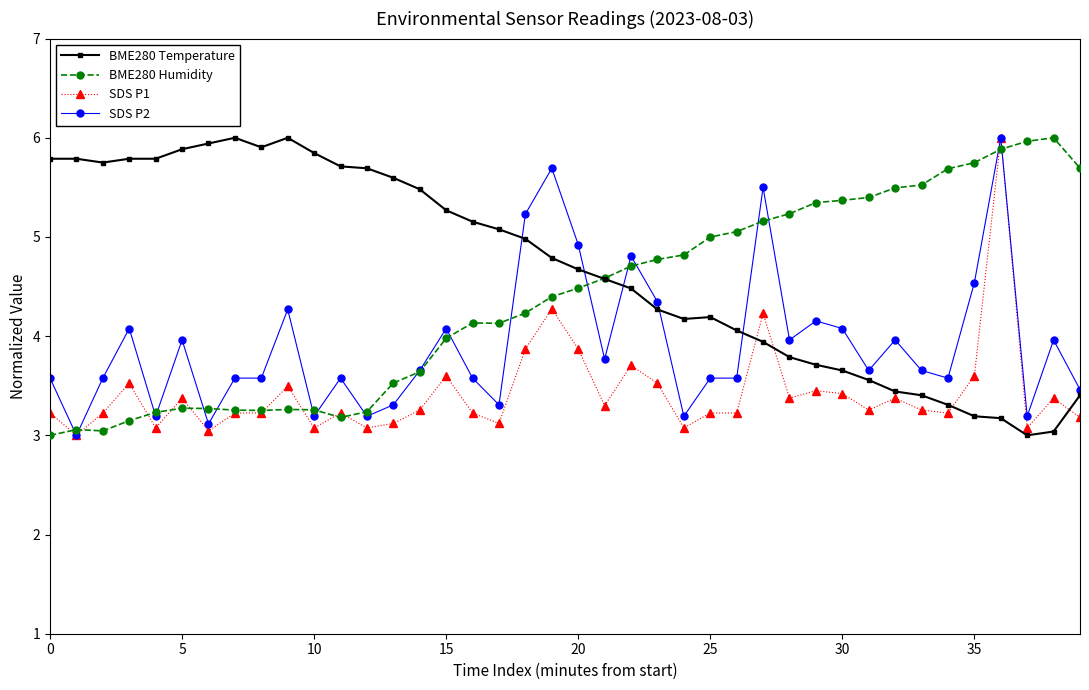

What is the maximum value shown in the chart?

6.0